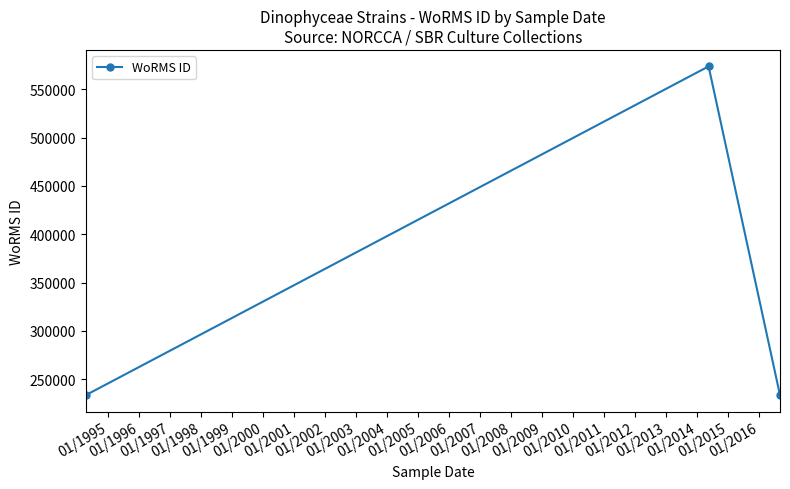

What is the greatest value displayed?

573782